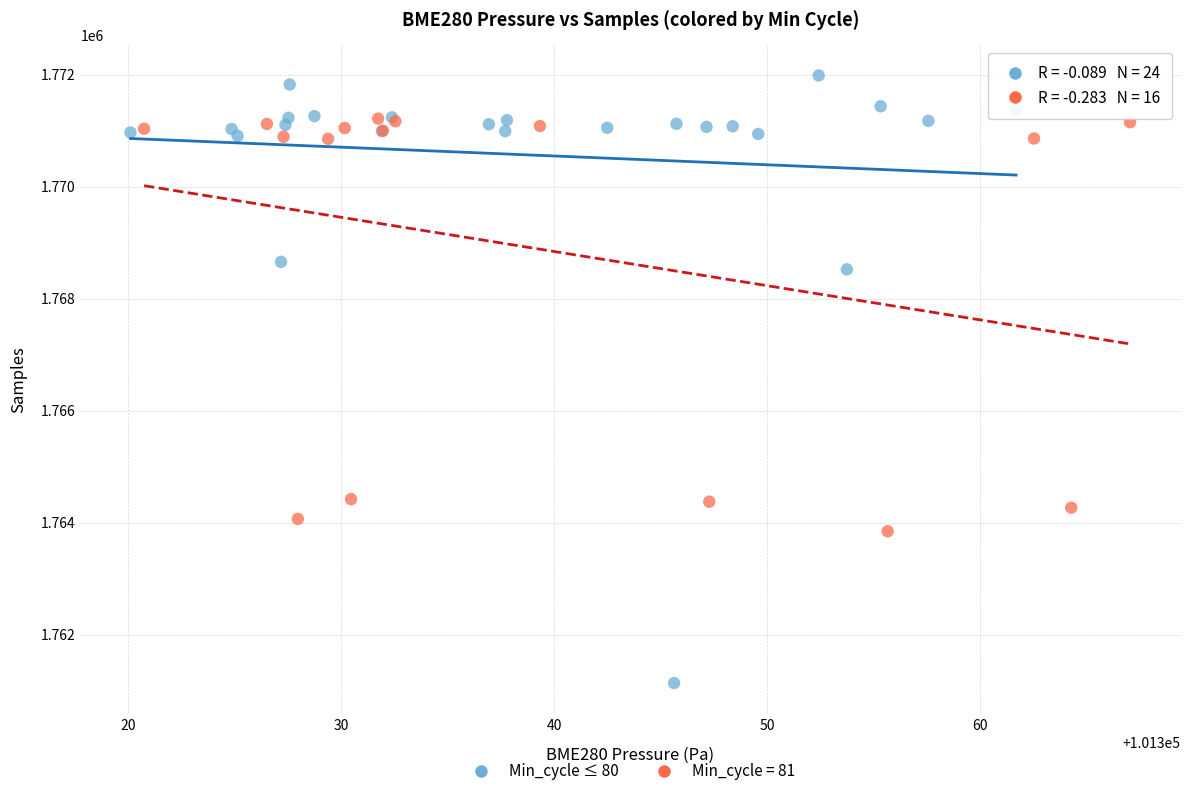

Which series contains the highest Y value?

Min_cycle ≤ 80